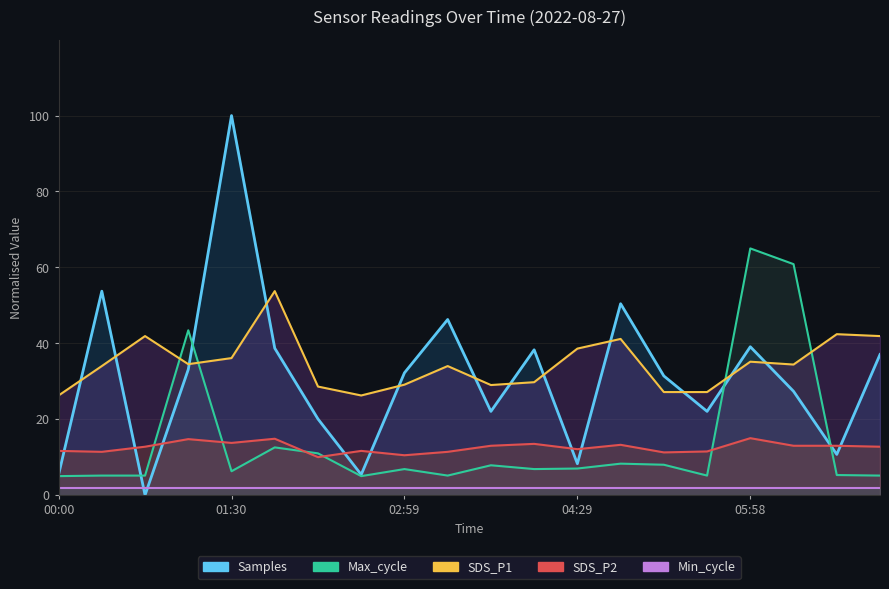

Which series has the widest spread of values?

Samples